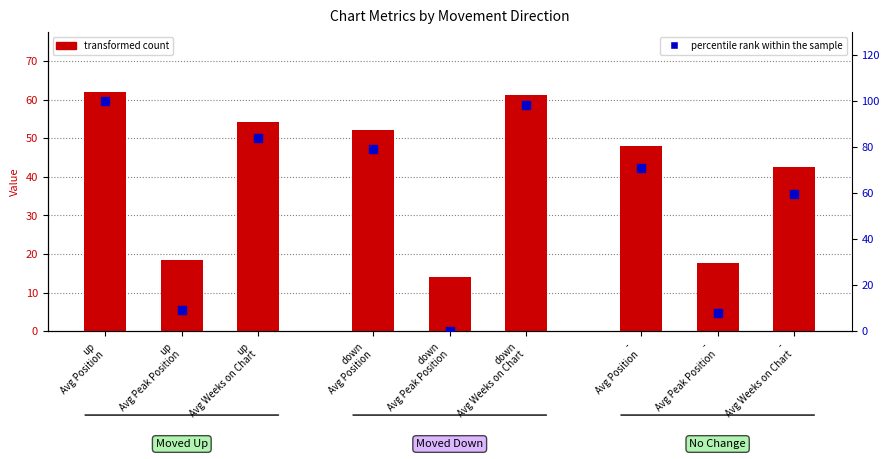

What are all the series names shown in the legend?

transformed count, percentile rank within the sample